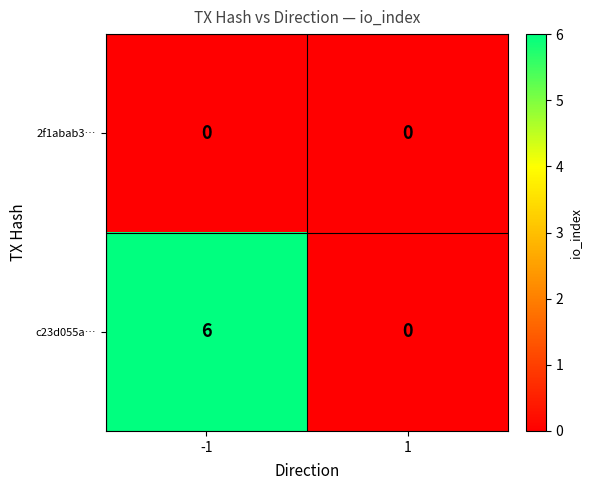

True or false: 2f1abab3… has a value of 0 at -1.

True